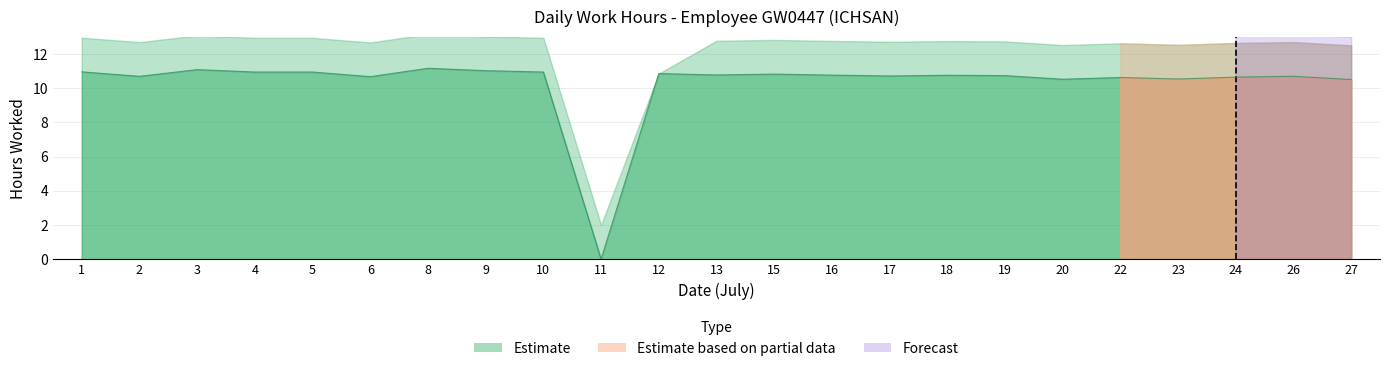

Reading right to left, what are all the values shown in this chart?

10.5	10.7	10.7	10.5	10.6	10.5	10.7	10.8	10.7	10.8	10.8	10.8	10.9	0.0	10.9	11.0	11.2	10.7	10.9	10.9	11.1	10.7	11.0